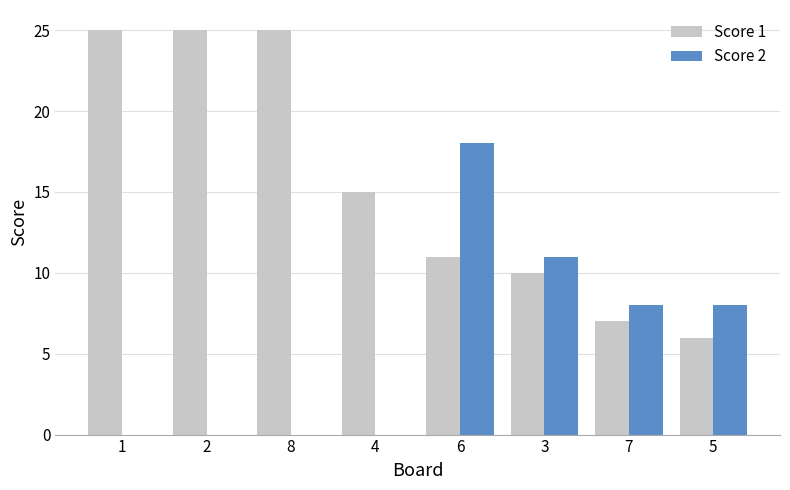

What is the difference between the Score 2 values at 1 and 5?

8